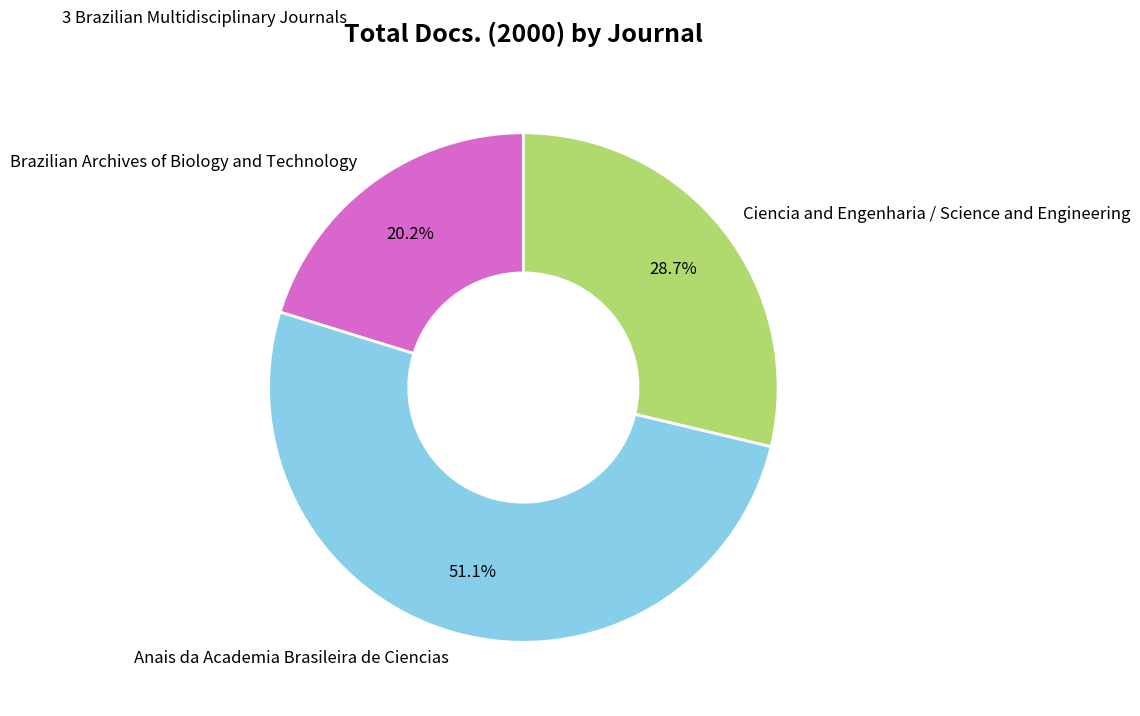

Count the number of slices in the pie.

3